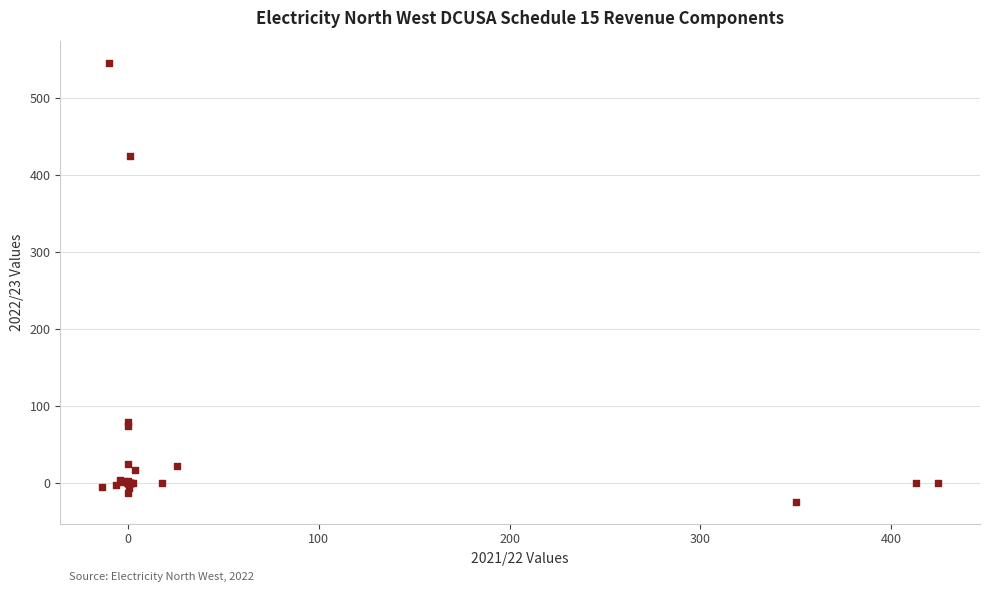

What Y value in the scatter plot is closest to 260?

424.6